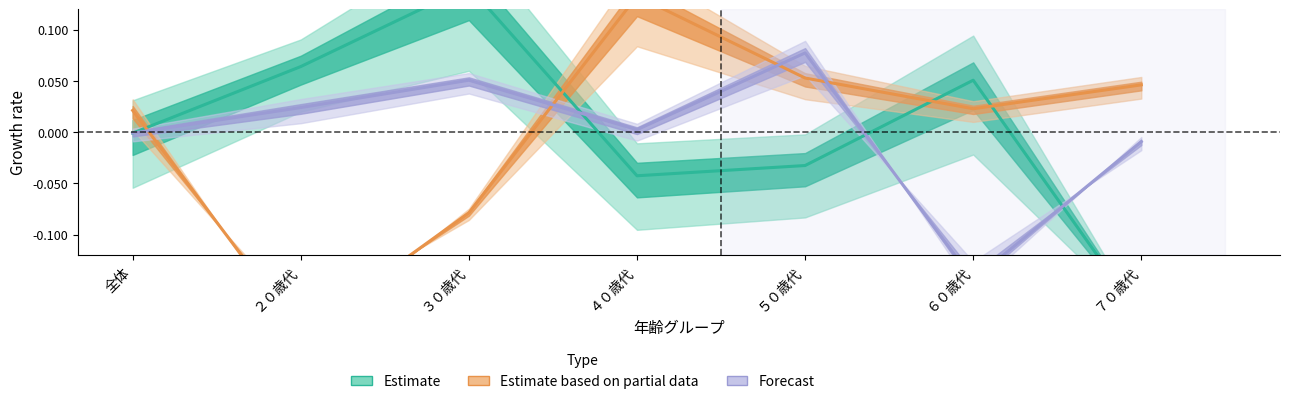

Reading right to left, list all the values displayed in this chart.

Estimate: ７０歳代=-0.2	６０歳代=0.1	５０歳代=-0.0	４０歳代=-0.0	３０歳代=0.1	２０歳代=0.1	全体=-0.0
Estimate based on partial data: ７０歳代=0.0	６０歳代=0.0	５０歳代=0.1	４０歳代=0.1	３０歳代=-0.1	２０歳代=-0.2	全体=0.0
Forecast: ７０歳代=-0.0	６０歳代=-0.1	５０歳代=0.1	４０歳代=0.0	３０歳代=0.1	２０歳代=0.0	全体=-0.0